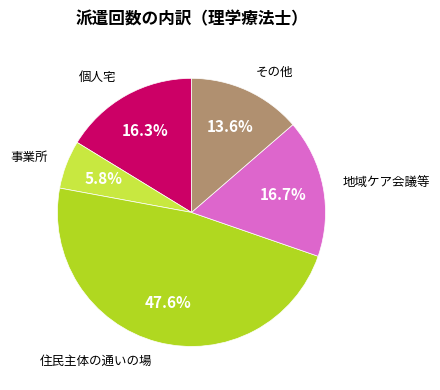

Is there any slice that represents more than half of the pie?

No